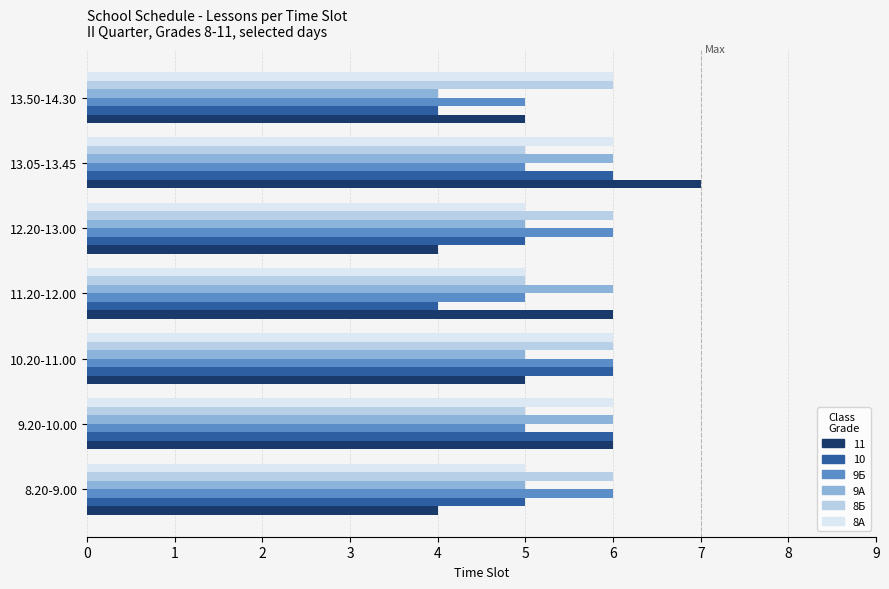

What is the total value across all series at 13.50-14.30?

30